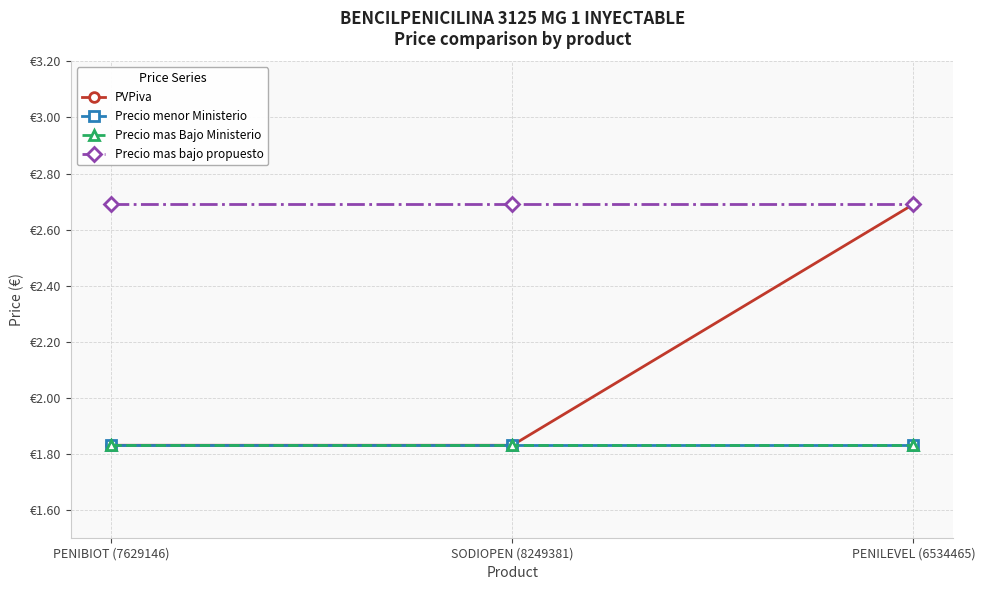

Does the chart have visible grid lines?

Yes